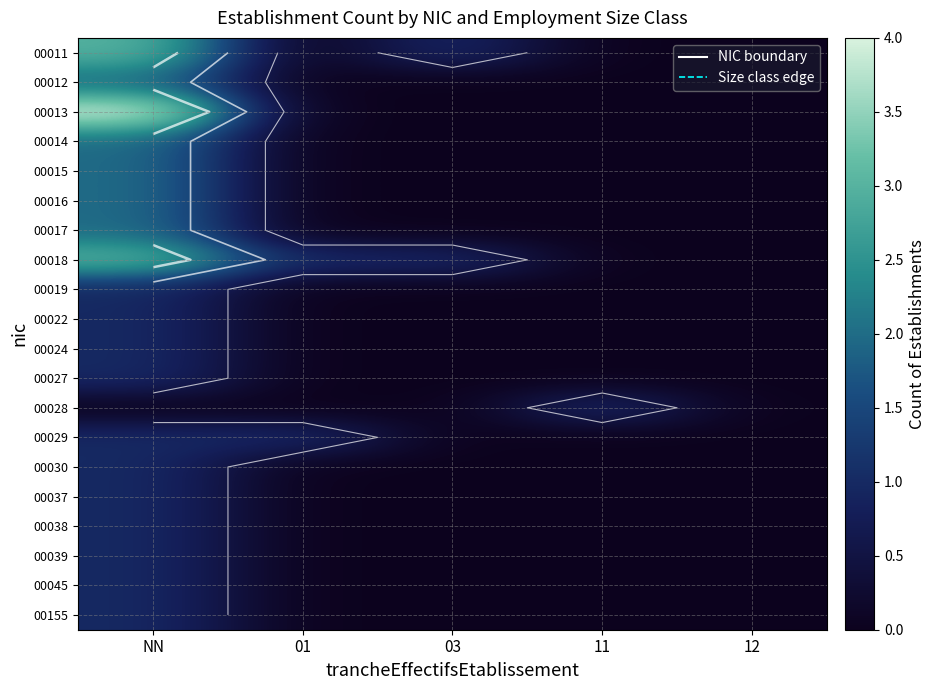

The value of 00014 at 11 is 0. True or false?

True